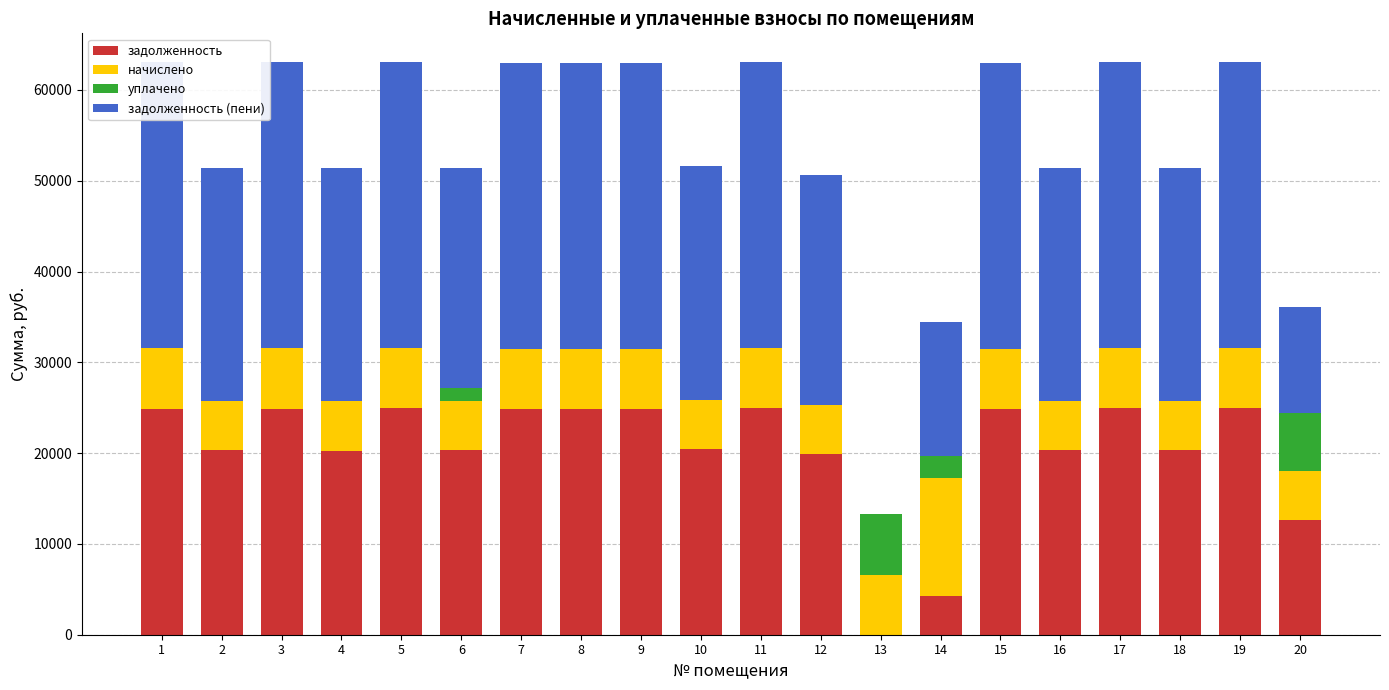

How many data points in задолженность are less than 24909?

10